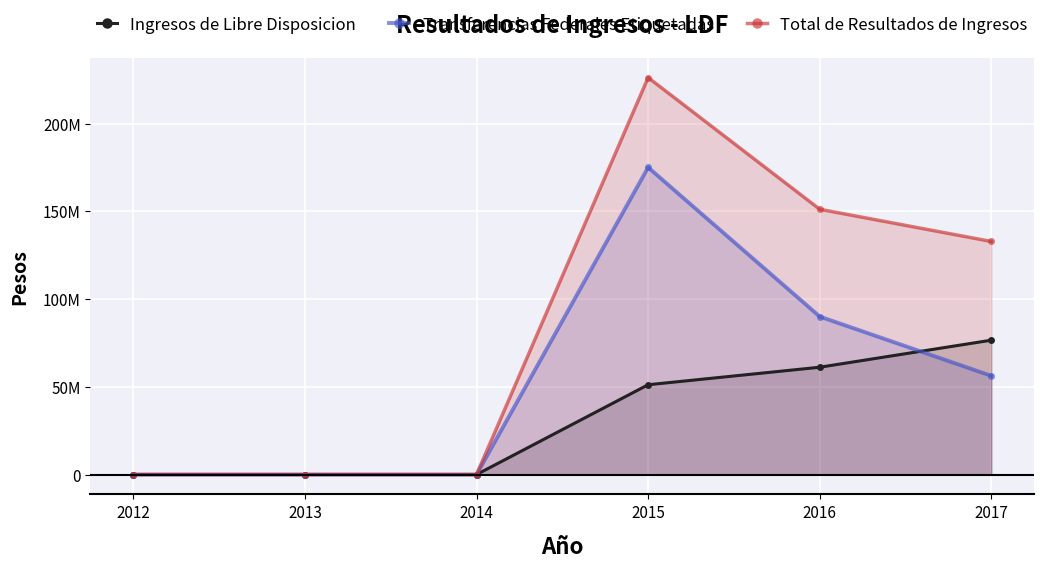

Where is Ingresos de Libre Disposicion nearest to the value 38273438?

2015